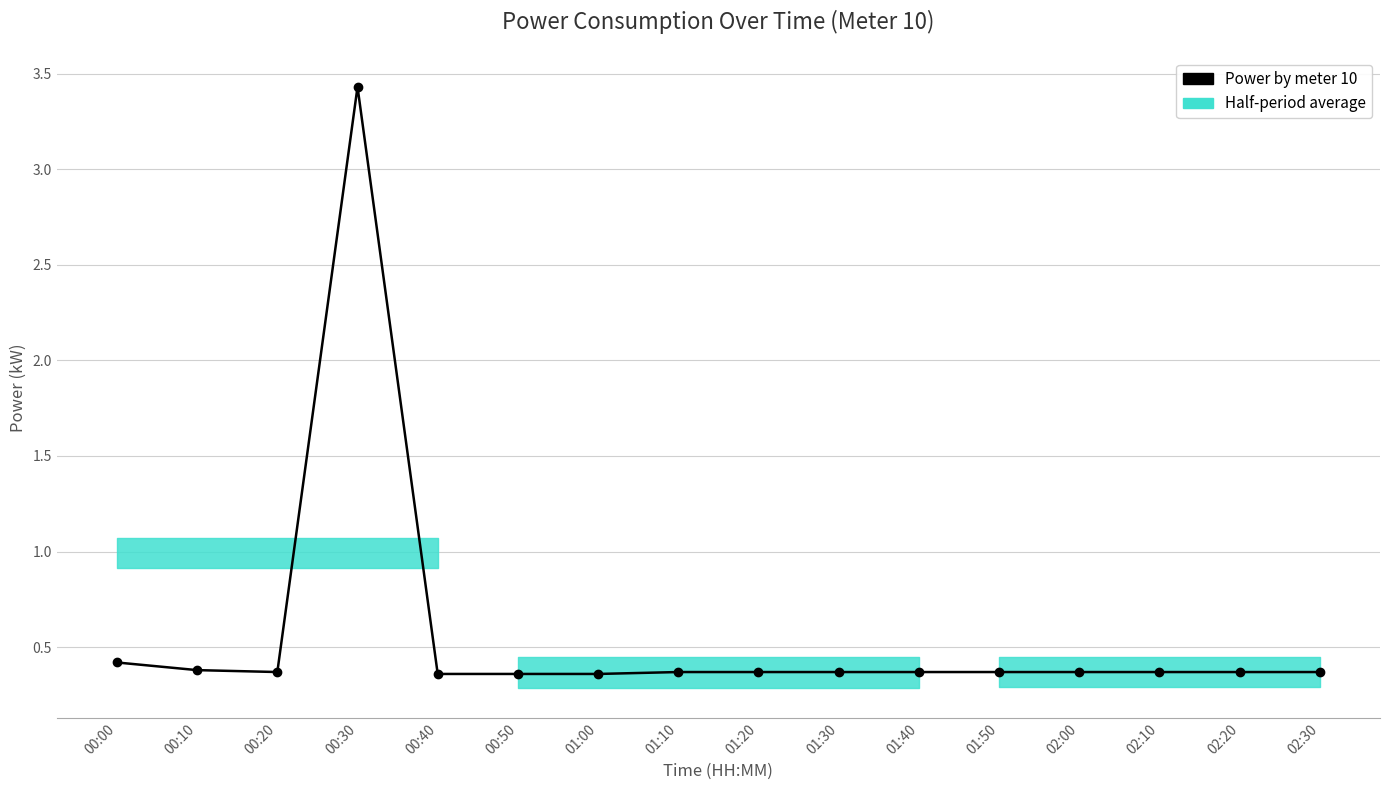

How many points are higher than both their immediate neighbors (excluding endpoints)?

1